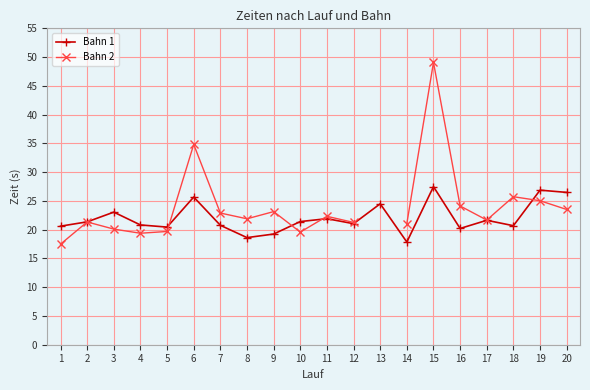

Between which two adjacent categories do Bahn 1 and Bahn 2 first intersect?

5 and 6